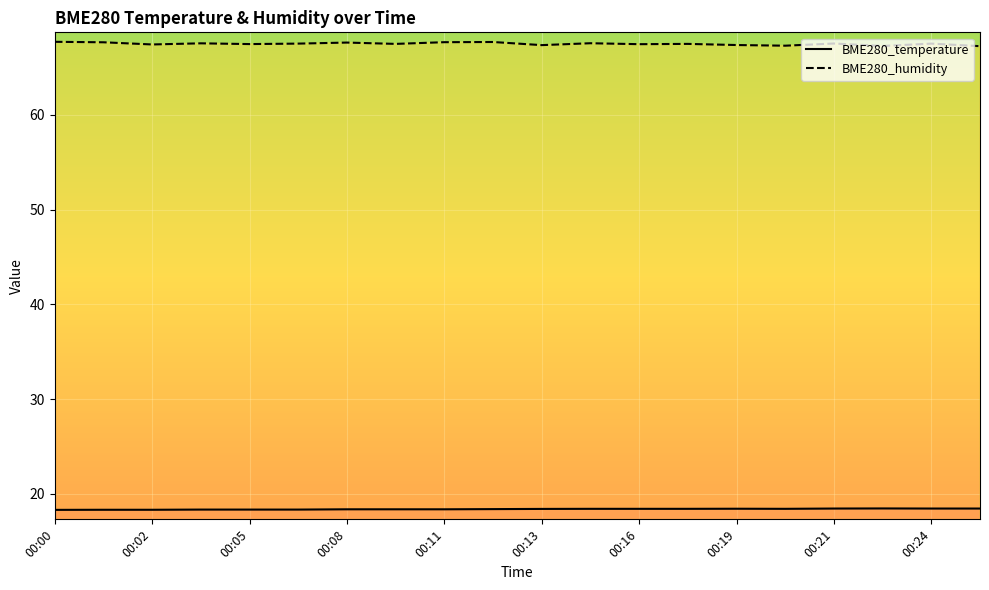

Is this an area chart (filled region under the line)?

No